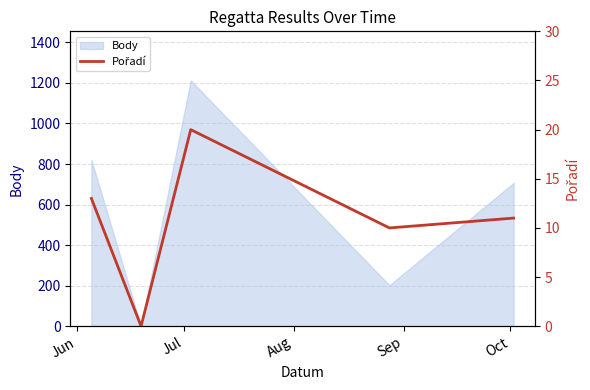

How many categories are shown in the chart?

5